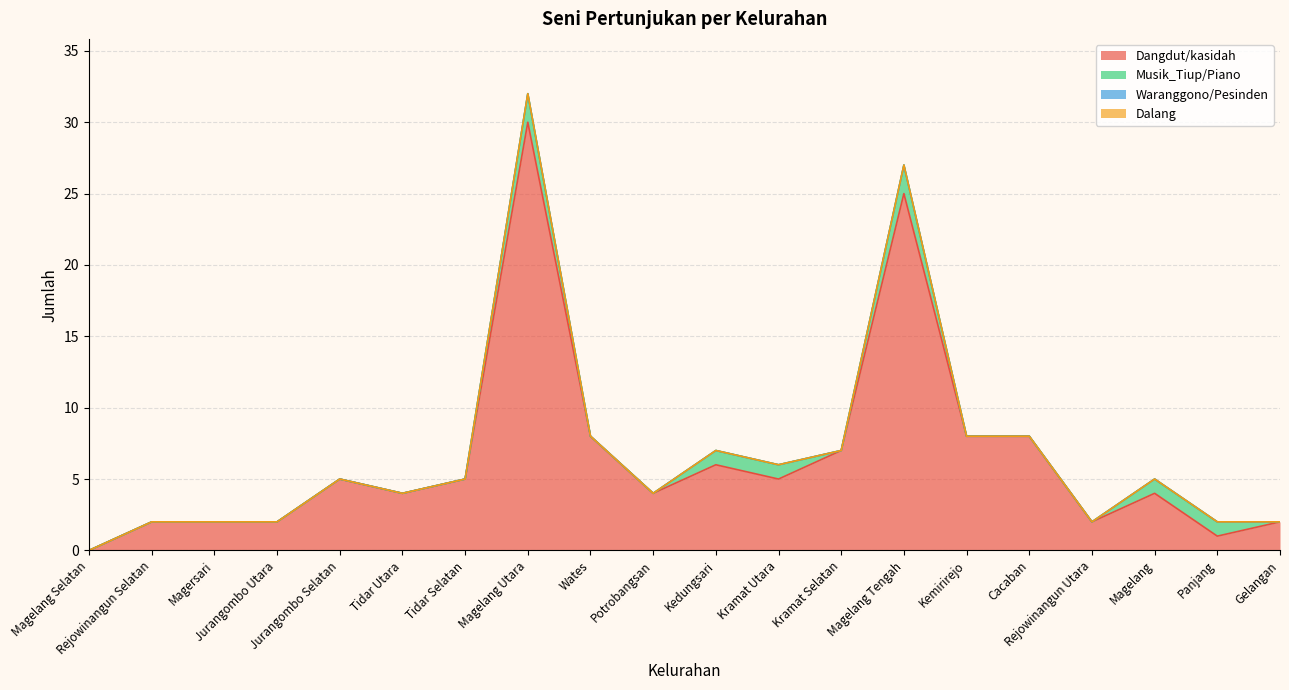

What is the label of the 11th point from the right?

Potrobangsan